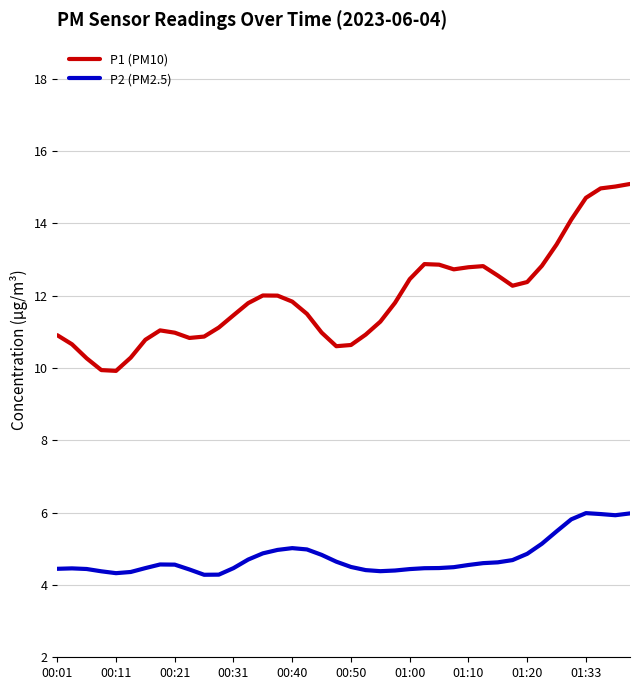

What is the difference between the maximum and minimum values in the P2 (PM2.5) series?

1.7